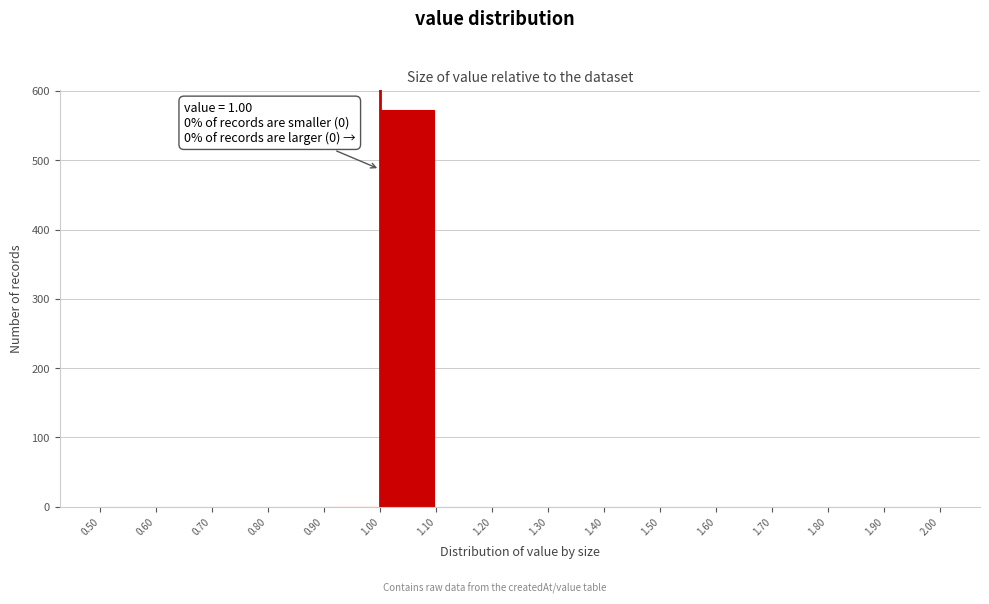

Which range on the x-axis has the tallest bar?

1.00 to 1.10